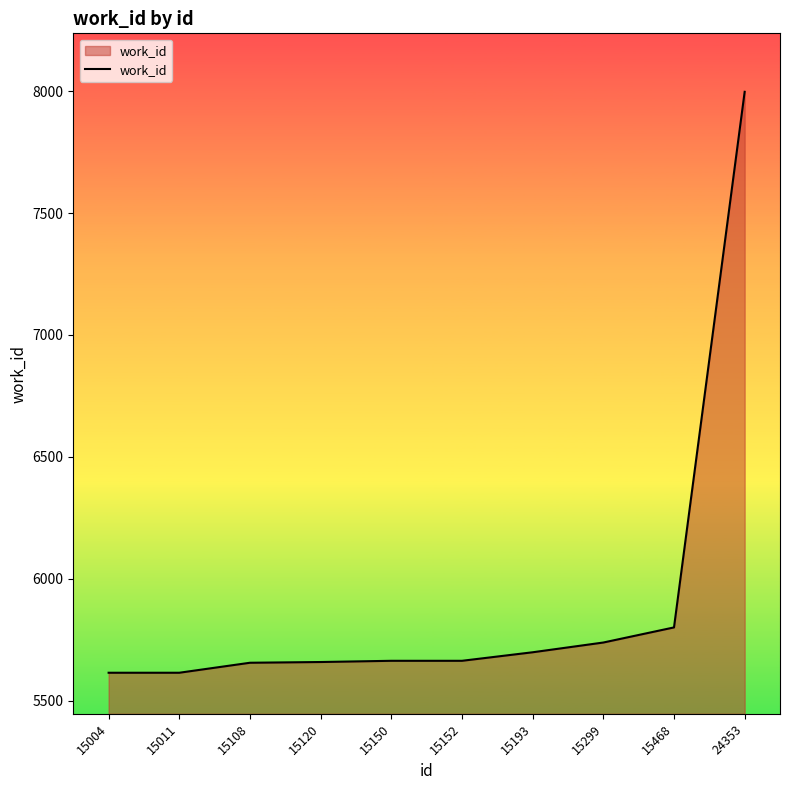

What is the difference between the maximum and minimum values?

2384